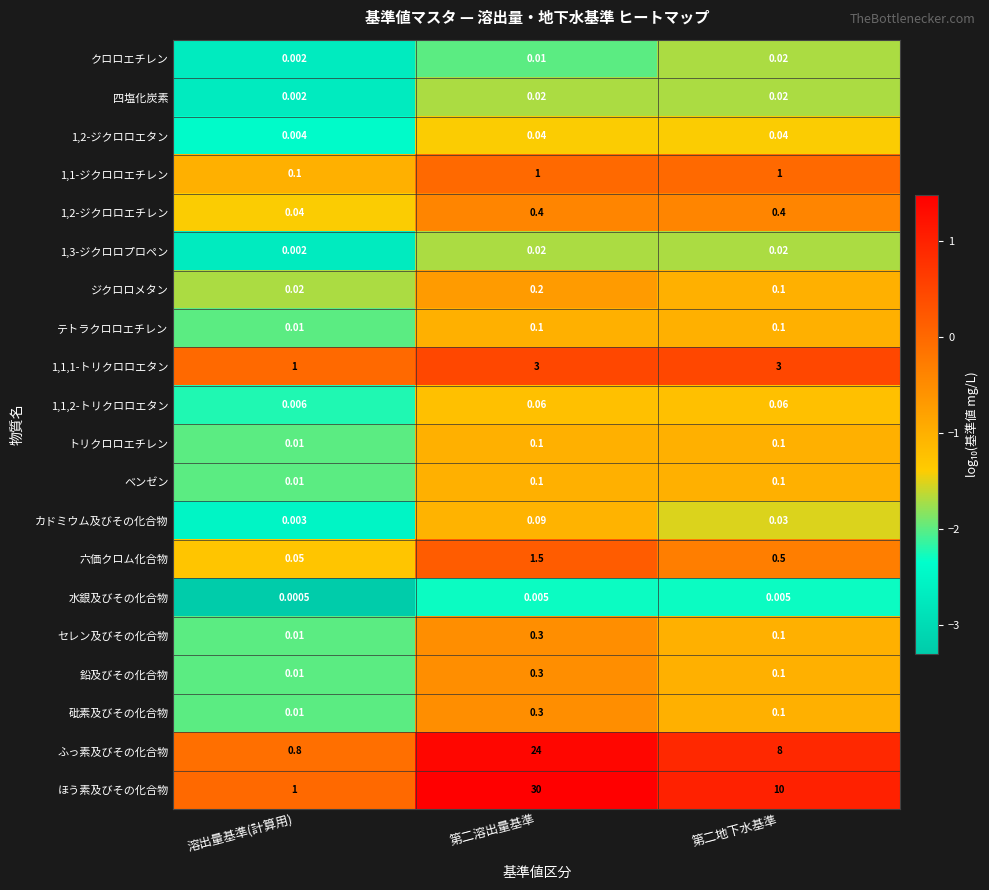

At which category does the chart reach its peak across all series?

第二溶出量基準